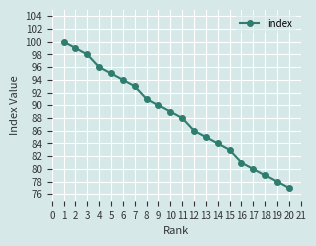

Reading left to right, transcribe all the data shown in this chart.

100	99	98	96	95	94	93	91	90	89	88	86	85	84	83	81	80	79	78	77